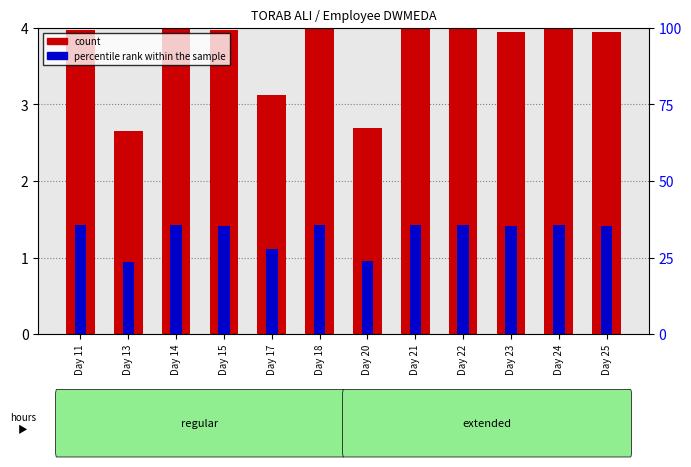

At which label does count reach its peak?

Day 22